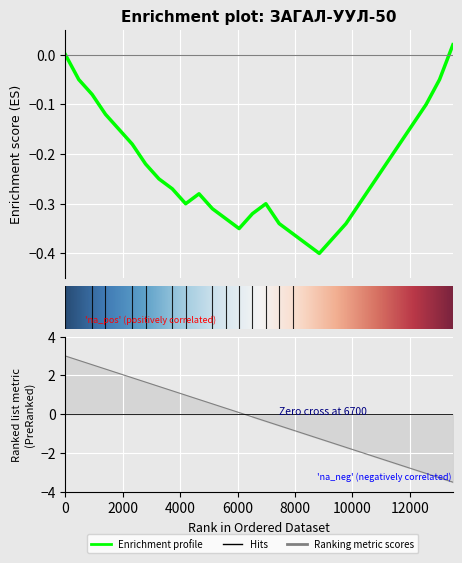

Does the chart display data point markers on the line(s)?

No